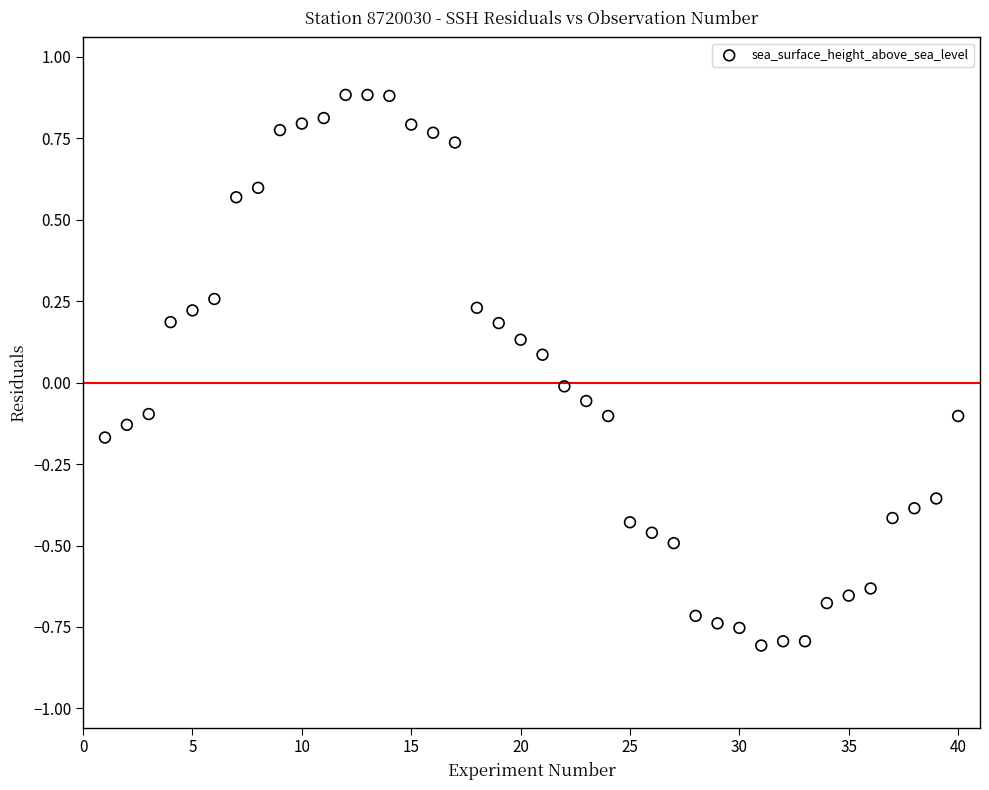

What is the range of Y values (max minus min)?

1.7